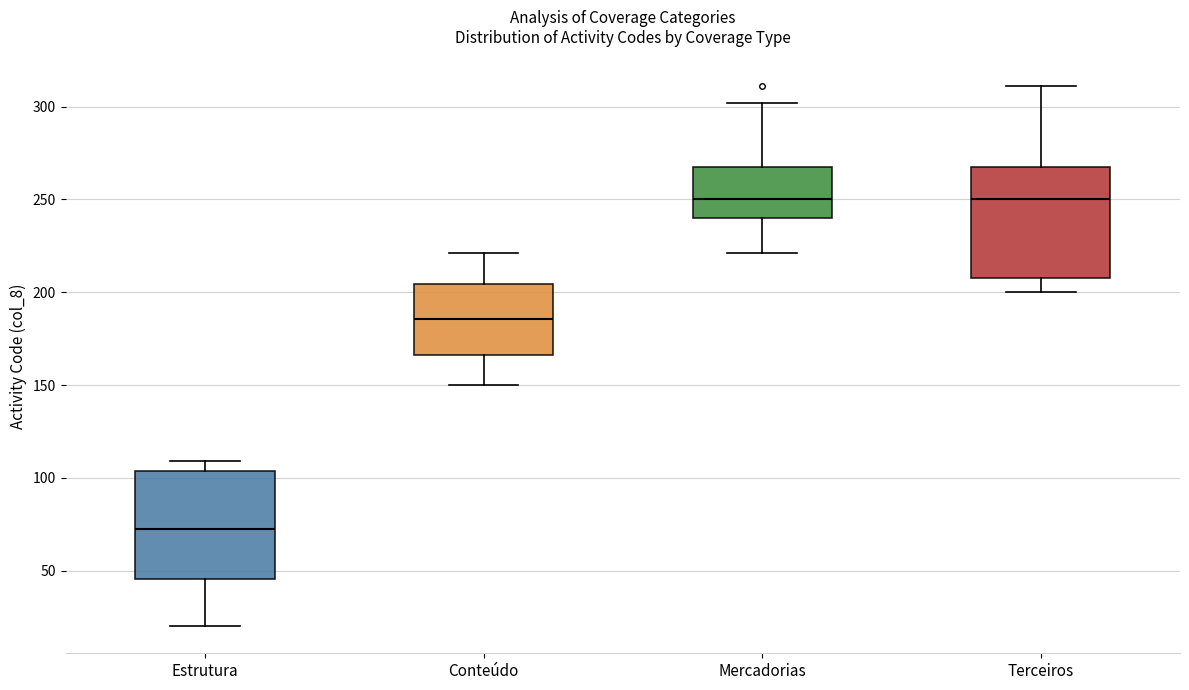

Reading left to right, read every box against the y-axis: the position of its median line, the range the box covers, and the ends of its whiskers. The values are not printed on the chart, so give them approximately, as read against the axis.

Estrutura: median 75, box 45 to 105, whiskers 20 to 110
Conteúdo: median 185, box 165 to 205, whiskers 150 to 220
Mercadorias: median 250, box 240 to 270, whiskers 220 to 300
Terceiros: median 250, box 210 to 270, whiskers 200 to 310